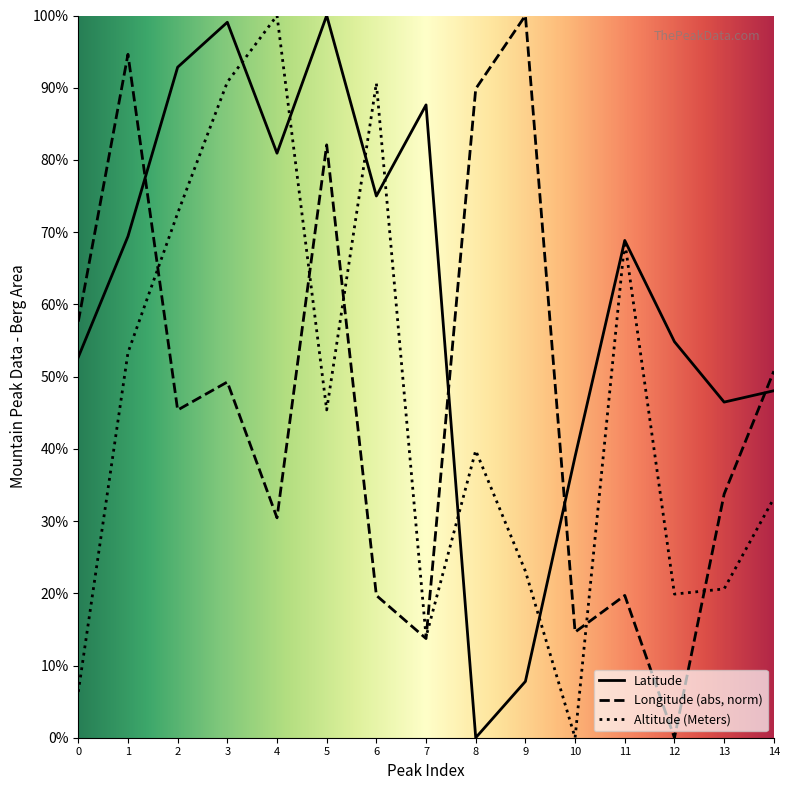

What is the greatest value displayed?

100.0